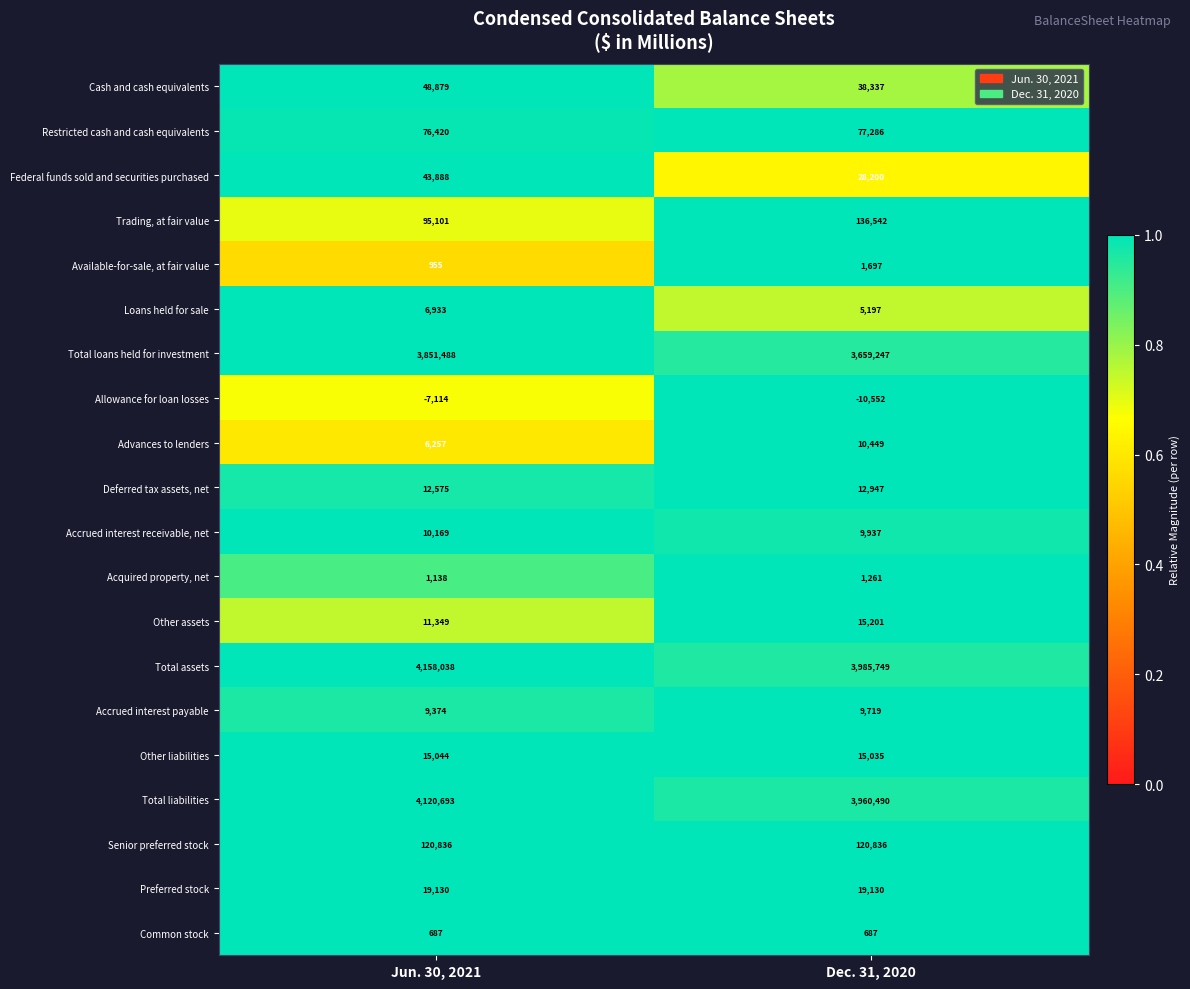

Which series has the widest spread of values?

Total loans held for investment